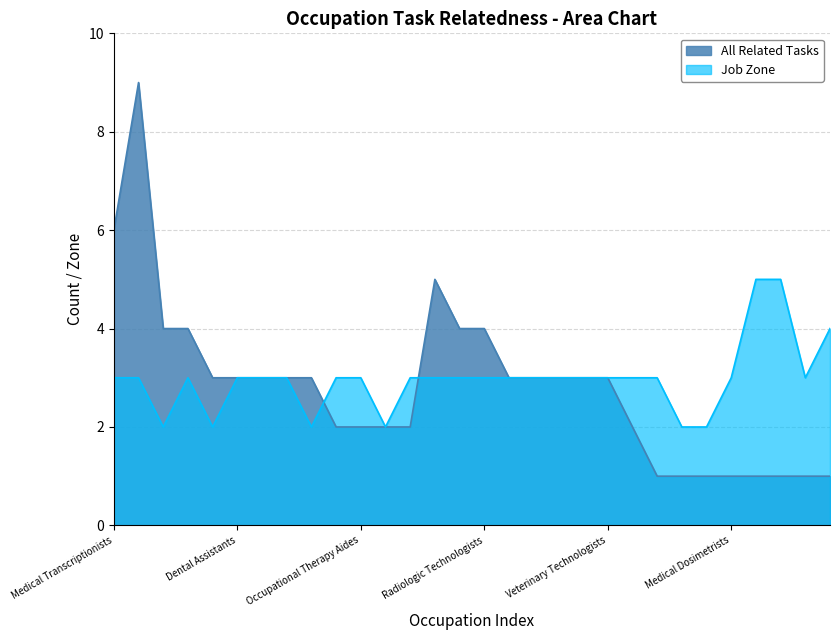

Does the chart have visible grid lines?

Yes